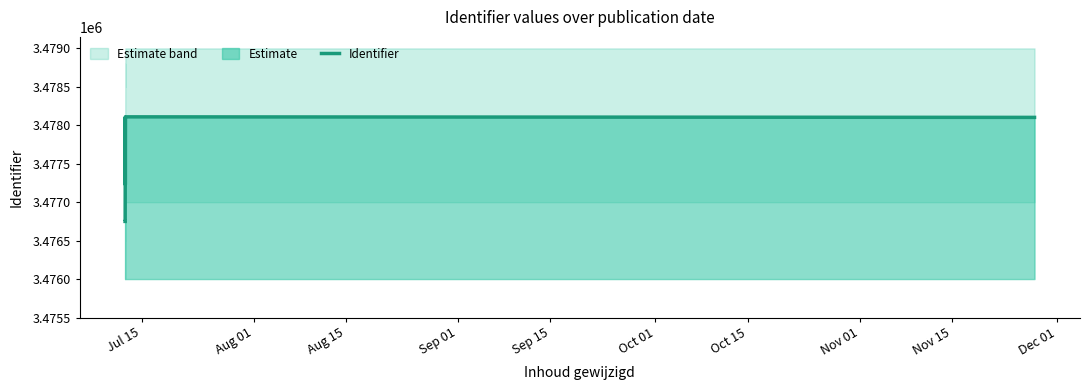

What is the maximum value for Identifier?

3478110